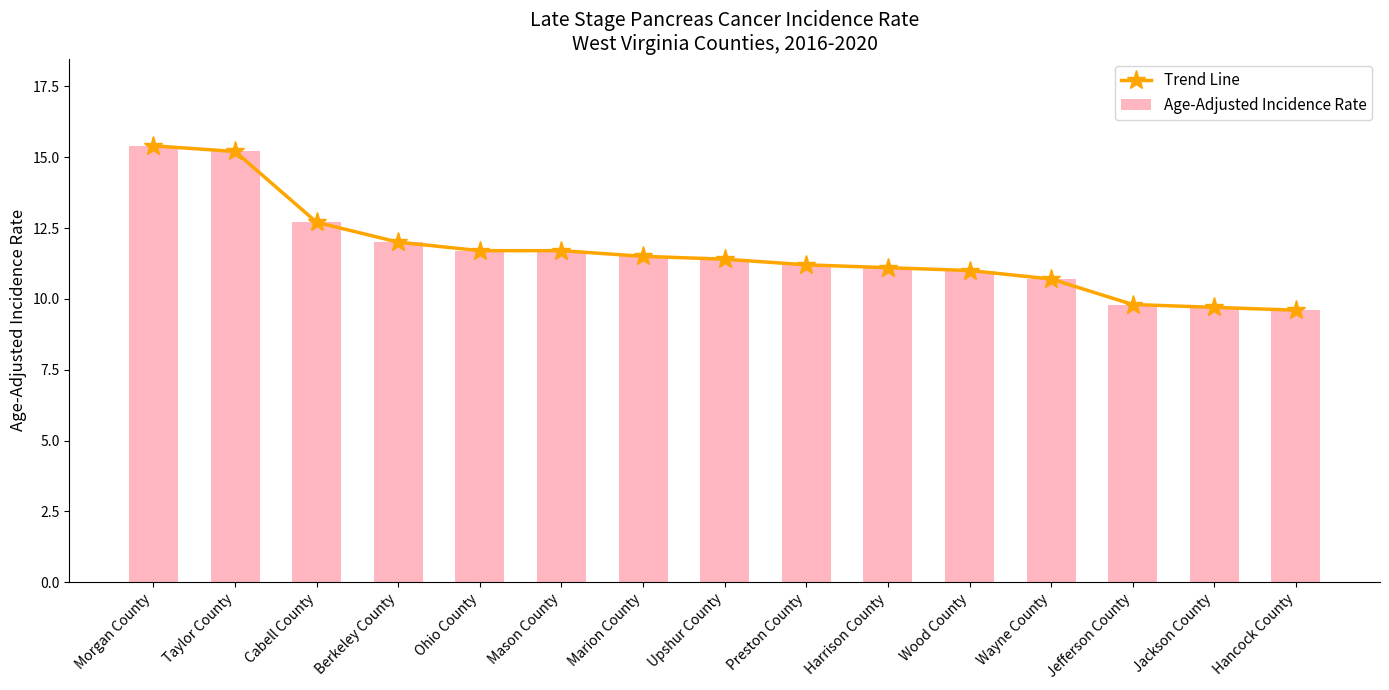

Reading left to right, transcribe all the data shown in this chart.

Trend Line: Morgan County=15.4	Taylor County=15.2	Cabell County=12.7	Berkeley County=12.0	Ohio County=11.7	Mason County=11.7	Marion County=11.5	Upshur County=11.4	Preston County=11.2	Harrison County=11.1	Wood County=11.0	Wayne County=10.7	Jefferson County=9.8	Jackson County=9.7	Hancock County=9.6
Age-Adjusted Incidence Rate: Morgan County=15.4	Taylor County=15.2	Cabell County=12.7	Berkeley County=12.0	Ohio County=11.7	Mason County=11.7	Marion County=11.5	Upshur County=11.4	Preston County=11.2	Harrison County=11.1	Wood County=11.0	Wayne County=10.7	Jefferson County=9.8	Jackson County=9.7	Hancock County=9.6